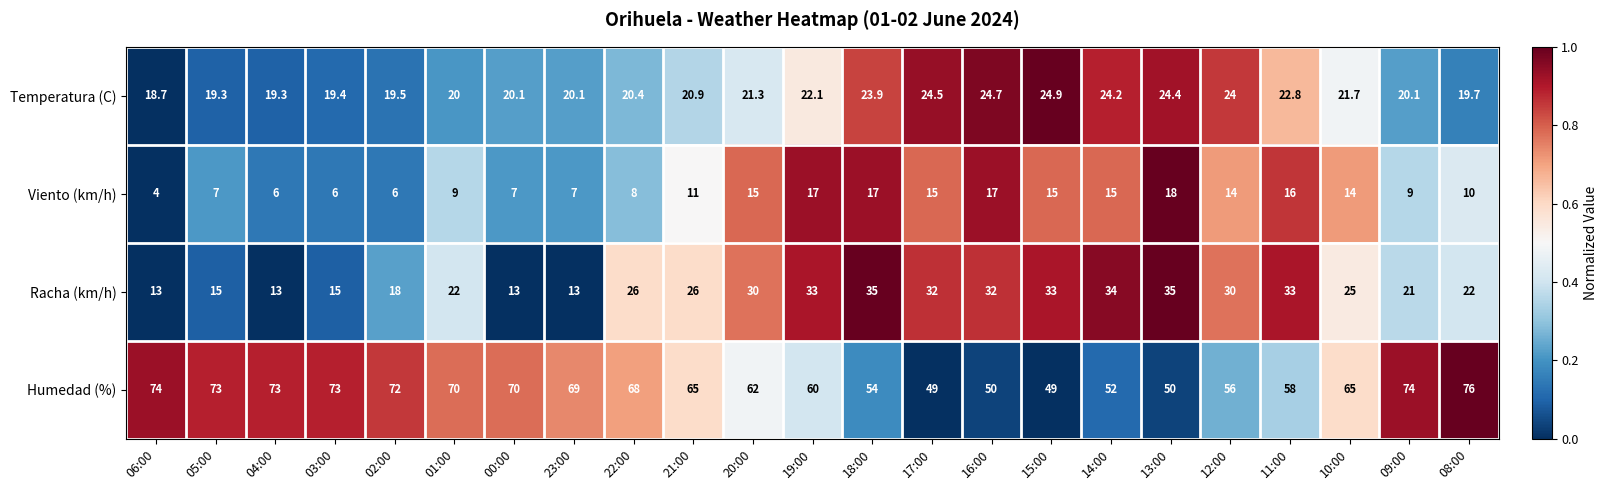

At which category does the chart reach its peak across all series?

08:00